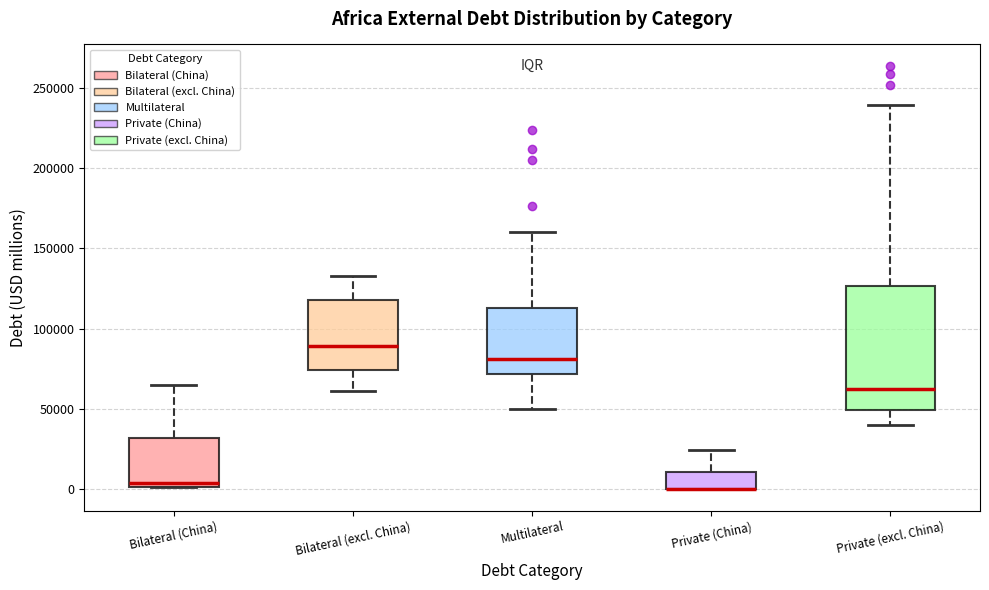

Which box is the tallest, from its lower edge to its upper edge?

Private (excl. China)